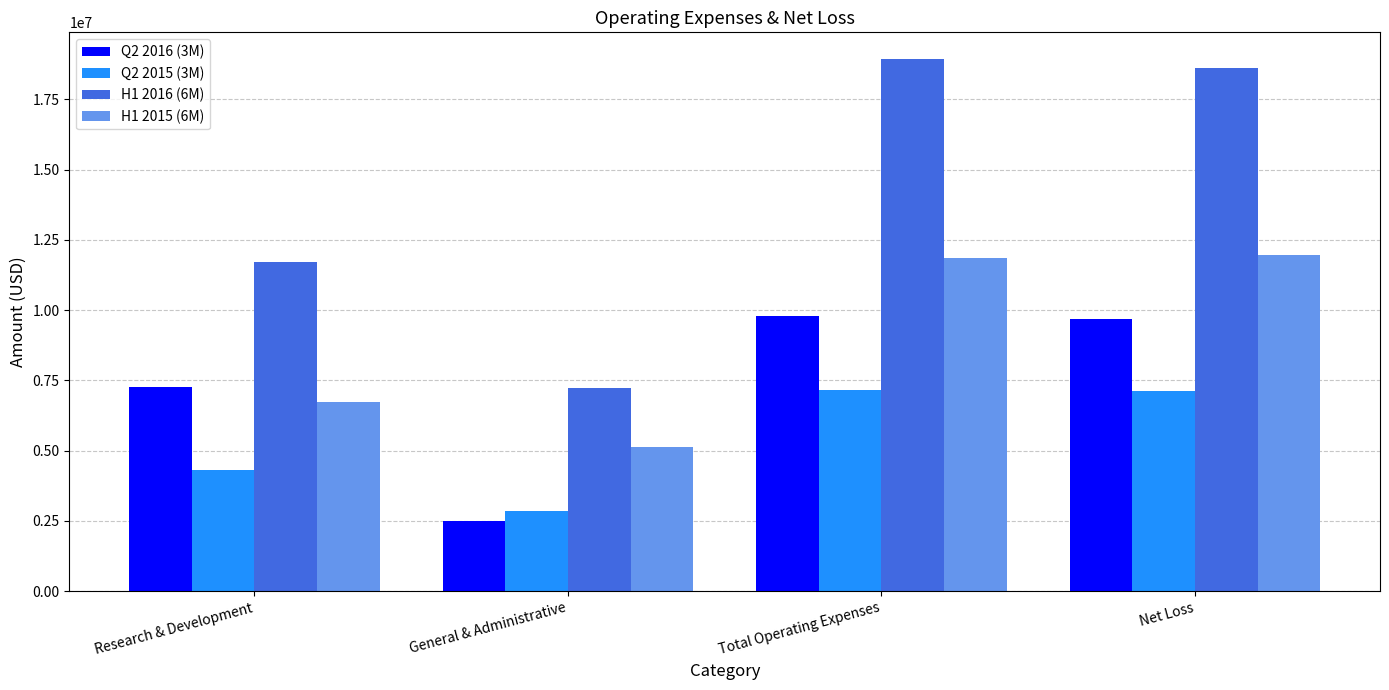

What value does the Q2 2016 (3M) series have at Research & Development, to the nearest 10?

7271700